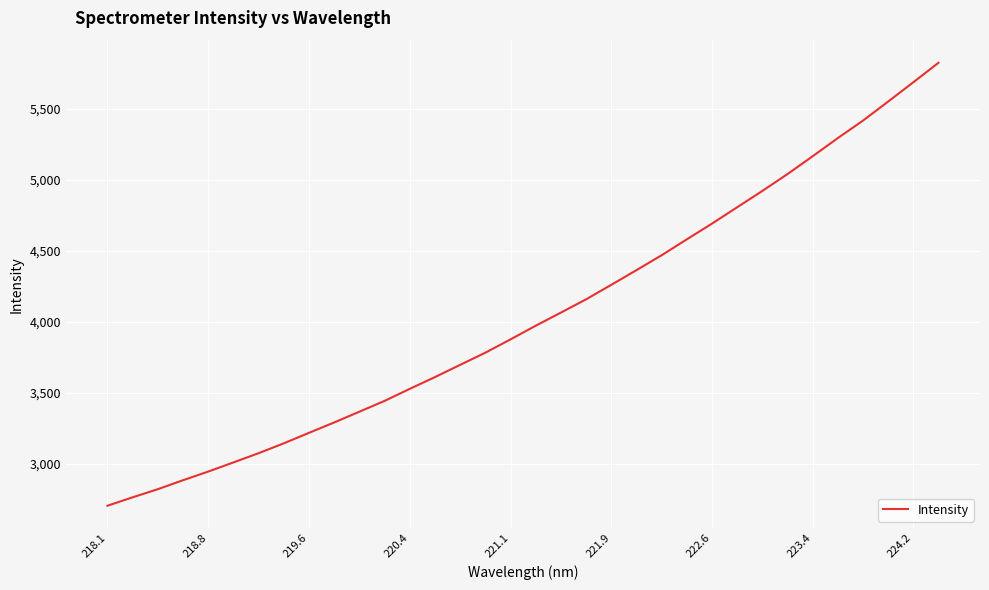

What is the minimum value shown in the chart?

2705.6